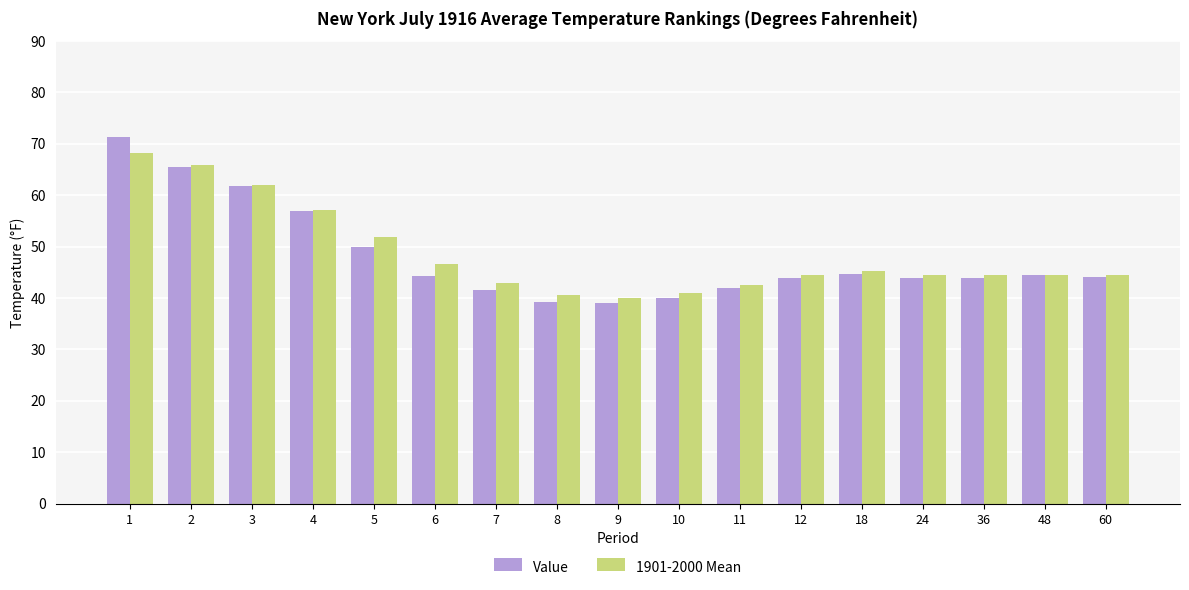

The value of Value at 3 is 21.0. True or false?

False